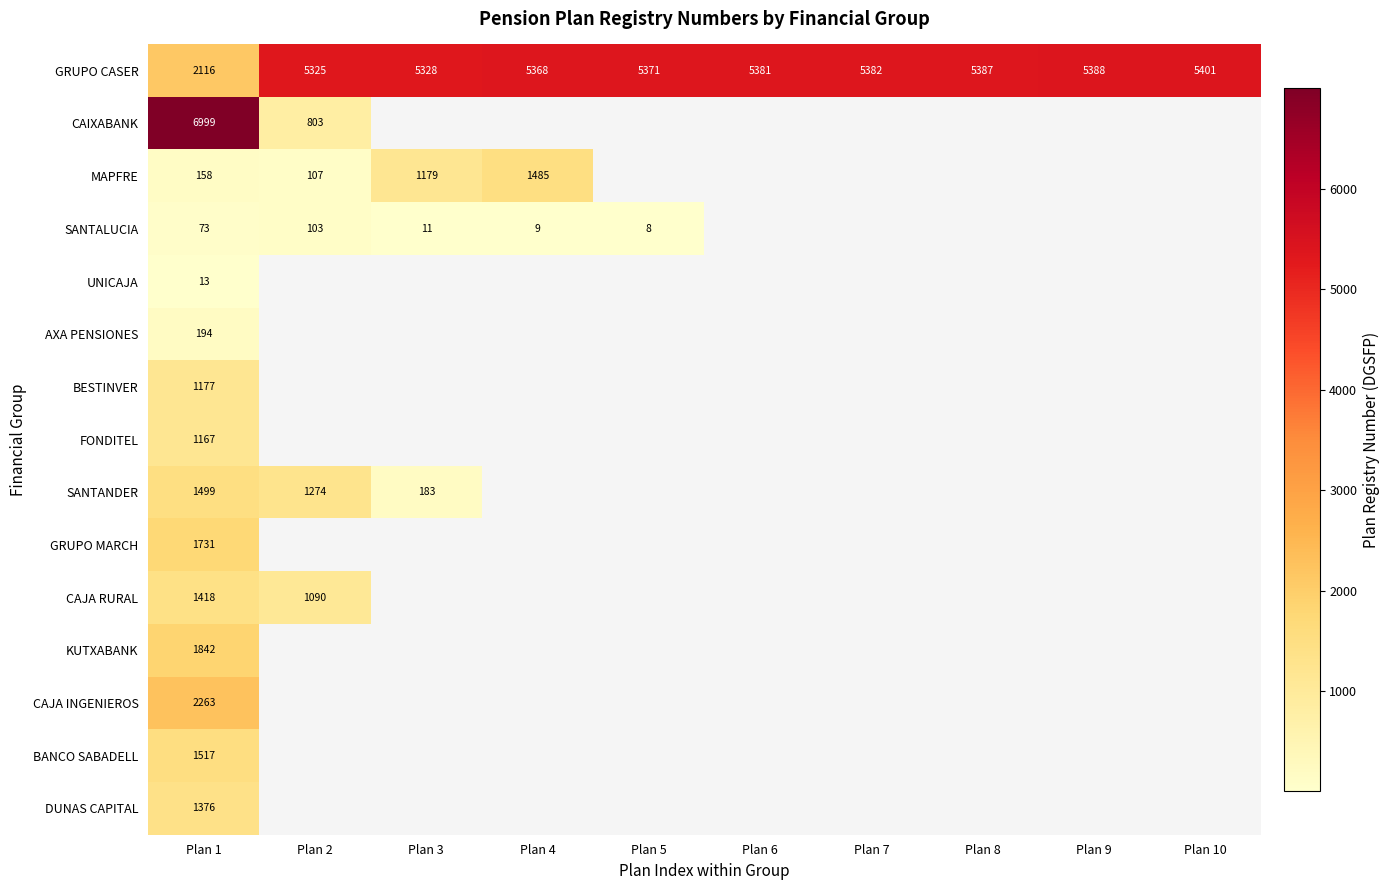

Count the number of categories in the chart.

10